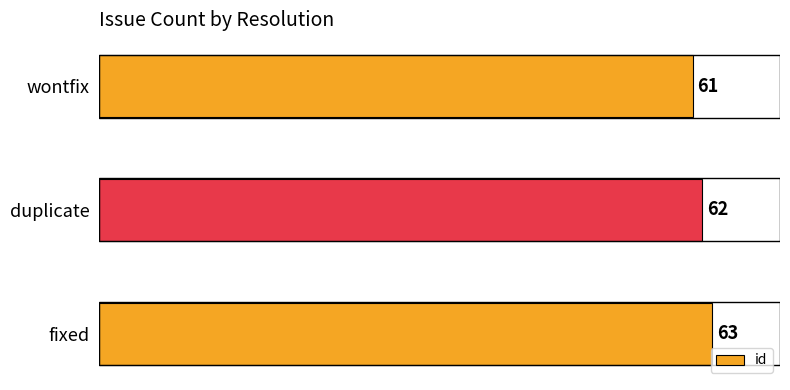

What is the greatest value displayed?

63